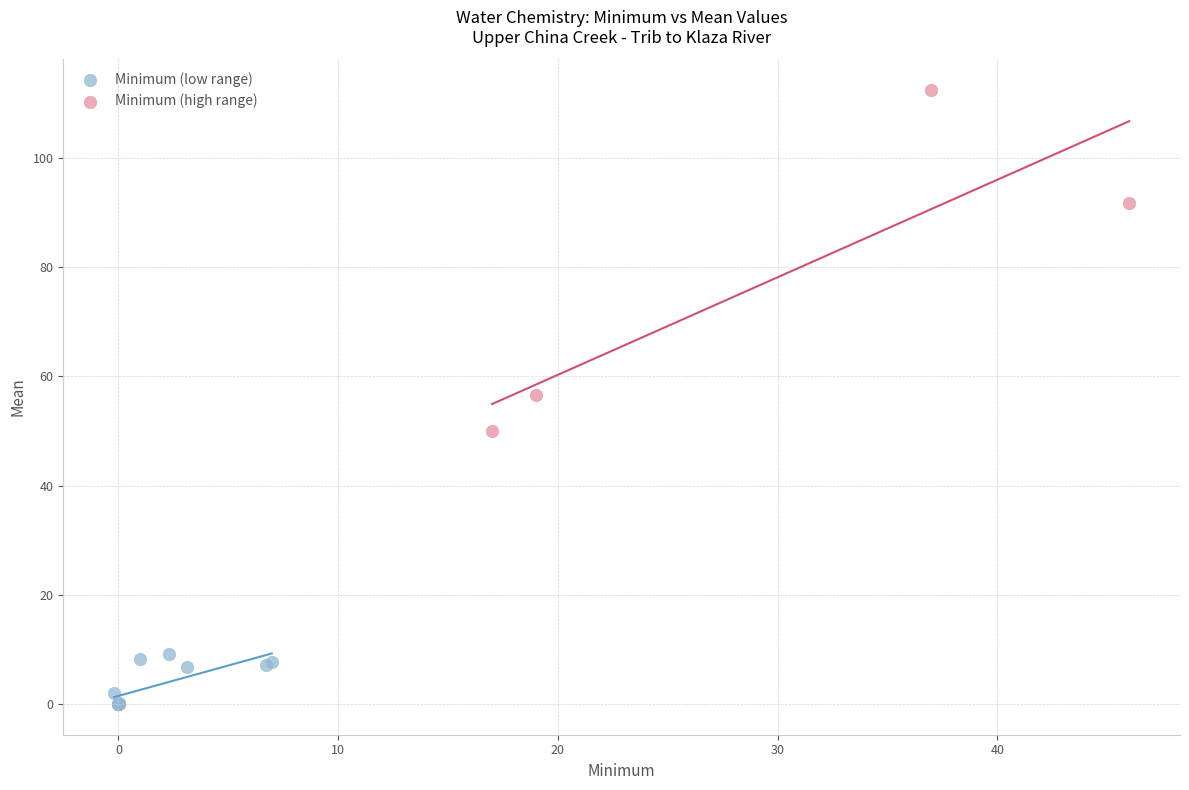

Which series has the largest Y range (max minus min)?

Minimum (high range)